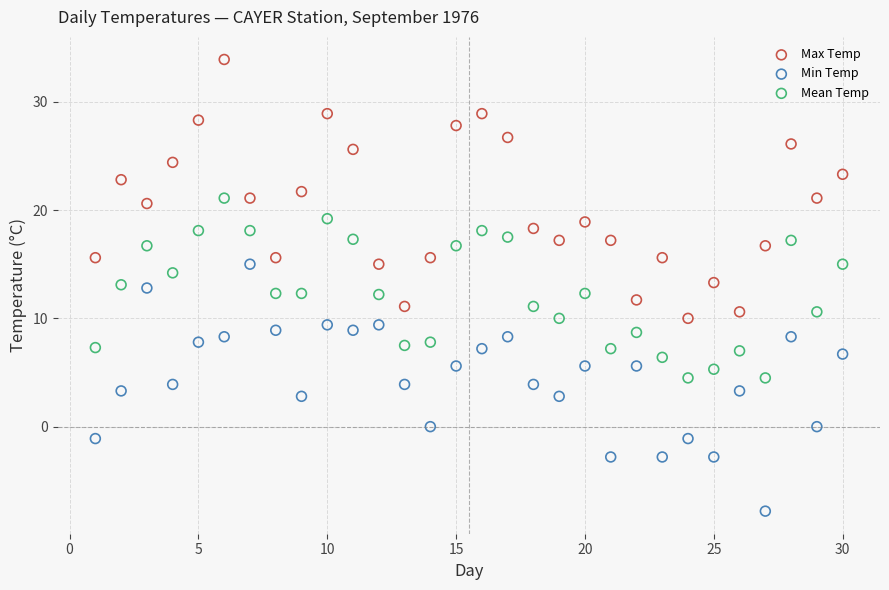

Which series contains the highest Y value?

Max Temp